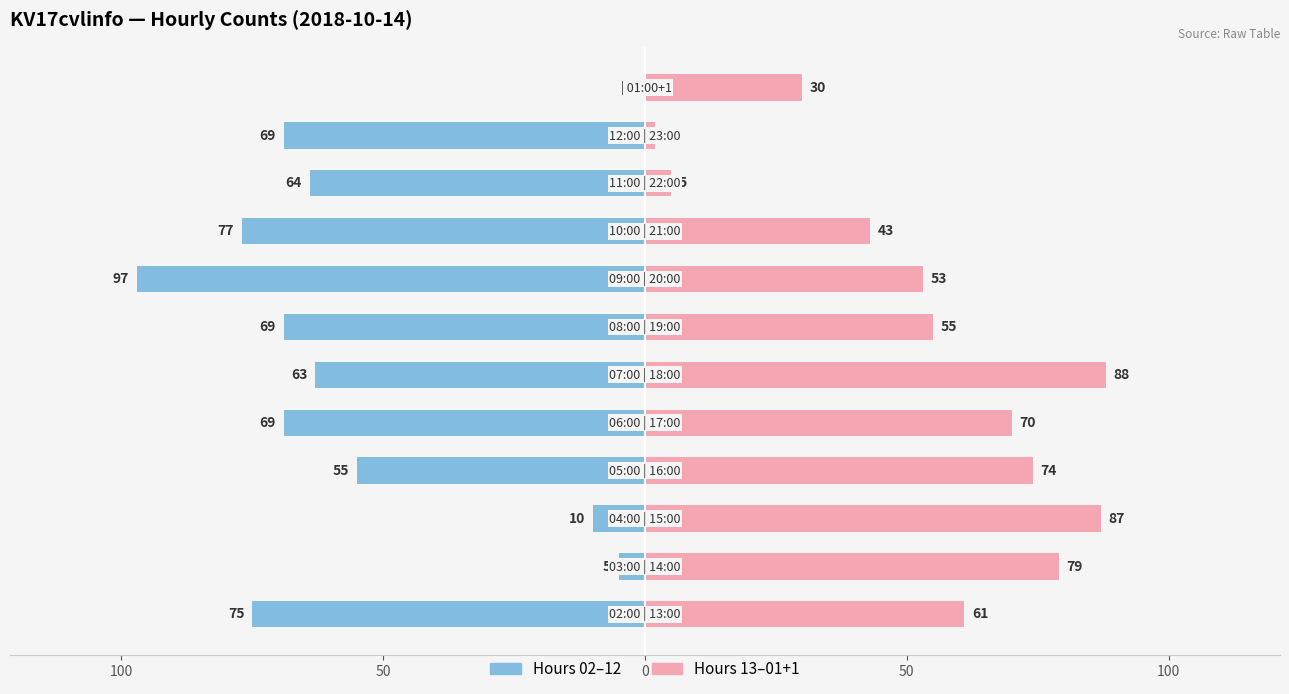

What is the difference between the maximum and minimum values in the Right half (13–01h) series?

86